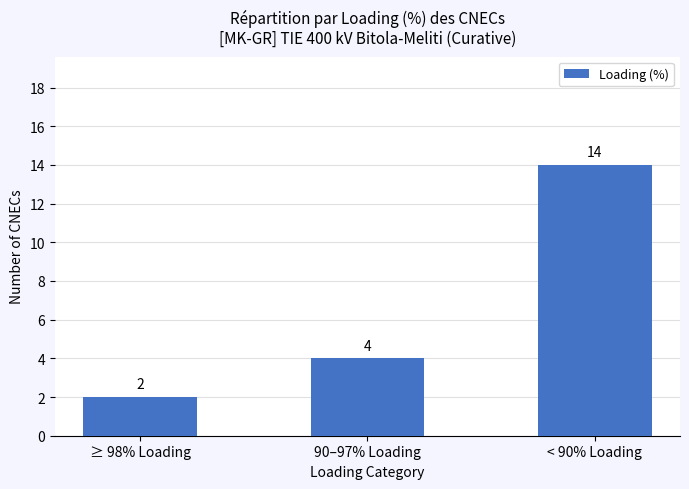

What is the greatest value displayed?

14